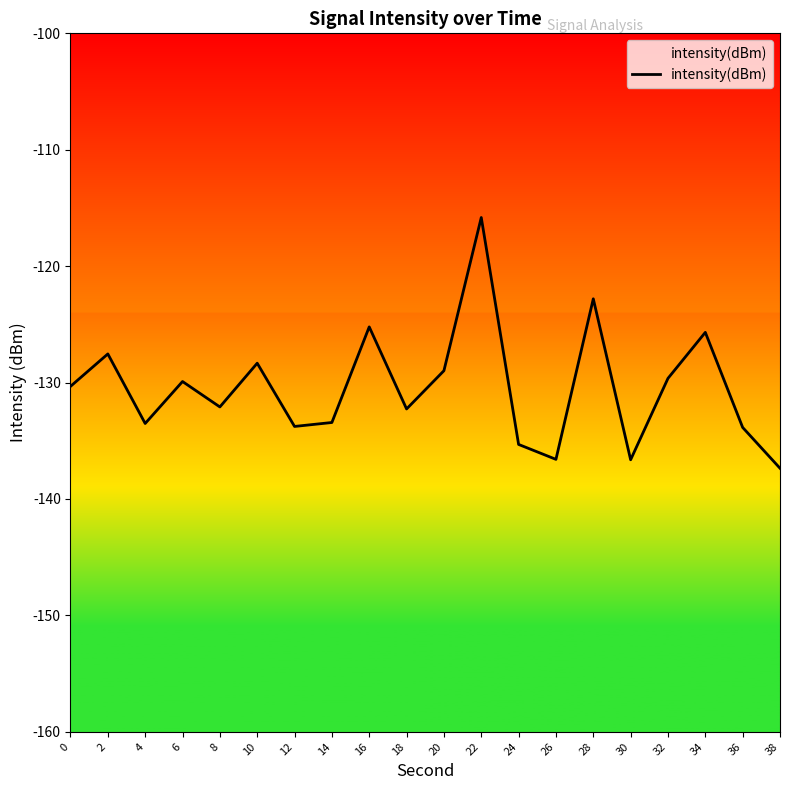

List the labels in order of value, smallest first.

38, 30, 26, 24, 36, 12, 4, 14, 18, 8, 0, 6, 32, 20, 10, 2, 34, 16, 28, 22